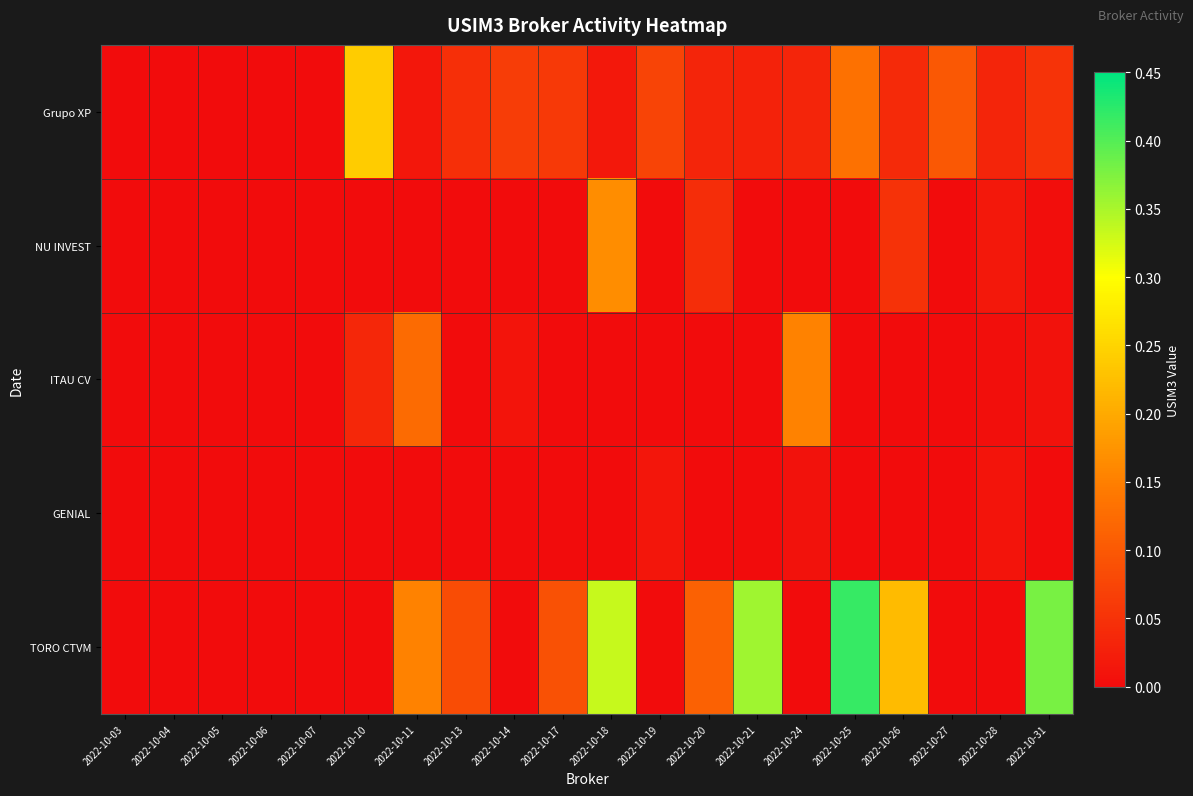

Reading right to left, what are all the values shown in this chart?

Grupo XP: 2022-10-31=0.1	2022-10-28=0.0	2022-10-27=0.1	2022-10-26=0.0	2022-10-25=0.1	2022-10-24=0.0	2022-10-21=0.0	2022-10-20=0.0	2022-10-19=0.1	2022-10-18=0.0	2022-10-17=0.1	2022-10-14=0.1	2022-10-13=0.0	2022-10-11=0.0	2022-10-10=0.2	2022-10-07=0.0	2022-10-06=0.0	2022-10-05=0.0	2022-10-04=0.0	2022-10-03=0.0
NU INVEST: 2022-10-31=0.0	2022-10-28=0.0	2022-10-27=0.0	2022-10-26=0.1	2022-10-25=0.0	2022-10-24=0.0	2022-10-21=0.0	2022-10-20=0.0	2022-10-19=0.0	2022-10-18=0.2	2022-10-17=0.0	2022-10-14=0.0	2022-10-13=0.0	2022-10-11=0.0	2022-10-10=0.0	2022-10-07=0.0	2022-10-06=0.0	2022-10-05=0.0	2022-10-04=0.0	2022-10-03=0.0
ITAU CV: 2022-10-31=0.0	2022-10-28=0.0	2022-10-27=0.0	2022-10-26=0.0	2022-10-25=0.0	2022-10-24=0.2	2022-10-21=0.0	2022-10-20=0.0	2022-10-19=0.0	2022-10-18=0.0	2022-10-17=0.0	2022-10-14=0.0	2022-10-13=0.0	2022-10-11=0.1	2022-10-10=0.0	2022-10-07=0.0	2022-10-06=0.0	2022-10-05=0.0	2022-10-04=0.0	2022-10-03=0.0
GENIAL: 2022-10-31=0.0	2022-10-28=0.0	2022-10-27=0.0	2022-10-26=0.0	2022-10-25=0.0	2022-10-24=0.0	2022-10-21=0.0	2022-10-20=0.0	2022-10-19=0.0	2022-10-18=0.0	2022-10-17=0.0	2022-10-14=0.0	2022-10-13=0.0	2022-10-11=0.0	2022-10-10=0.0	2022-10-07=0.0	2022-10-06=0.0	2022-10-05=0.0	2022-10-04=0.0	2022-10-03=0.0
TORO CTVM: 2022-10-31=0.4	2022-10-28=0.0	2022-10-27=0.0	2022-10-26=0.2	2022-10-25=0.4	2022-10-24=0.0	2022-10-21=0.4	2022-10-20=0.1	2022-10-19=0.0	2022-10-18=0.3	2022-10-17=0.1	2022-10-14=0.0	2022-10-13=0.1	2022-10-11=0.2	2022-10-10=0.0	2022-10-07=0.0	2022-10-06=0.0	2022-10-05=0.0	2022-10-04=0.0	2022-10-03=0.0